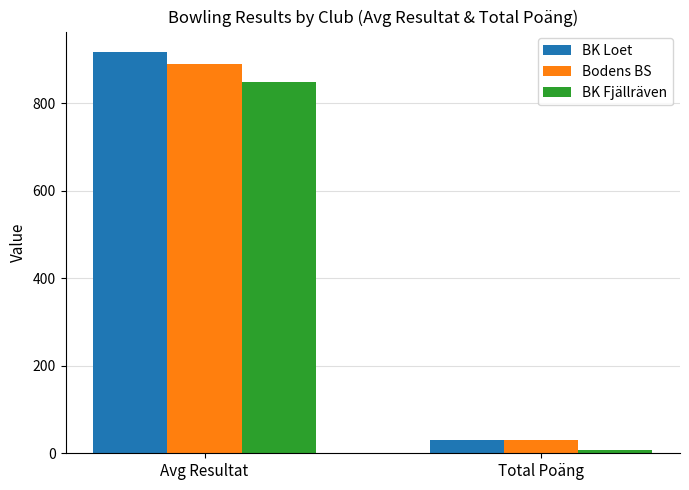

How many bars are there in total?

6